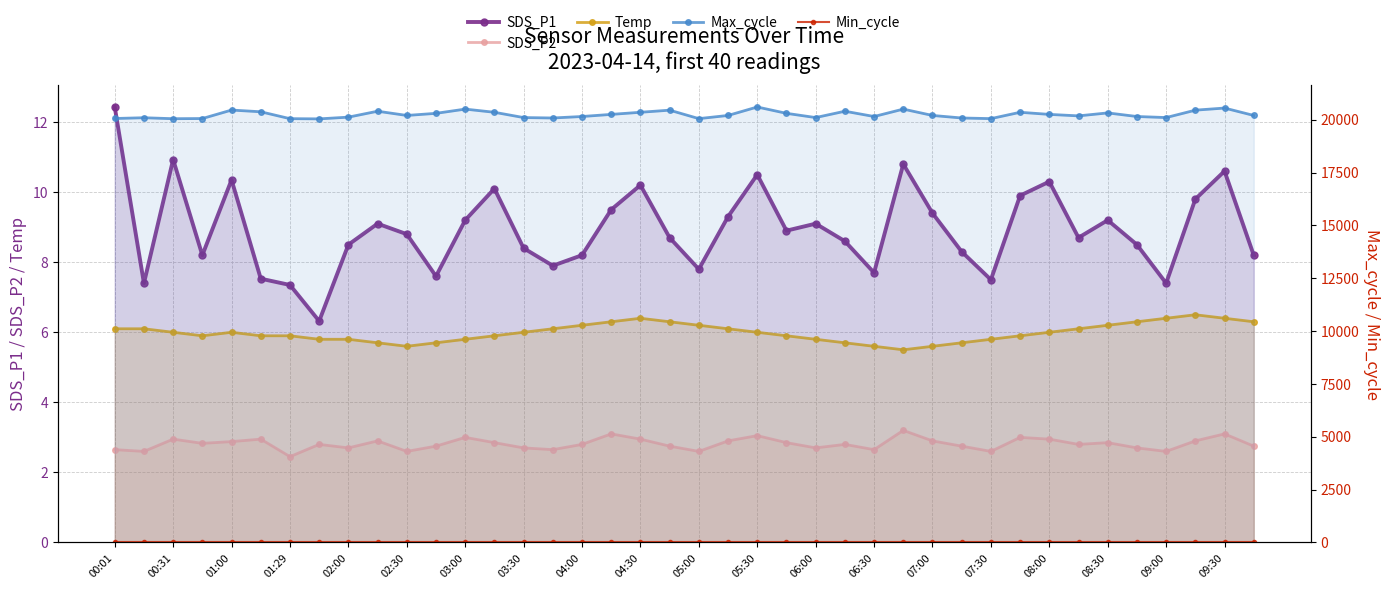

What is the value of the Min_cycle point at the 9th from the left?

28.0